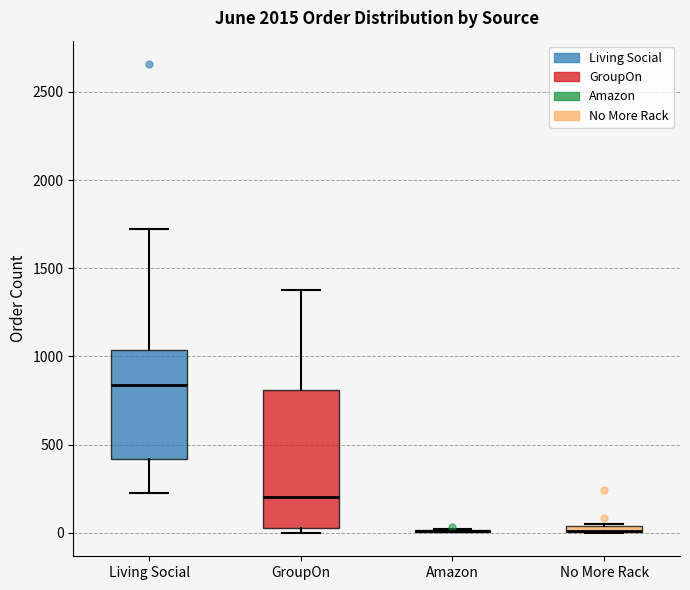

Where is the upper edge of the box for No More Rack on the y-axis? The values are not printed on the chart, so give them approximately, as read against the axis.

50